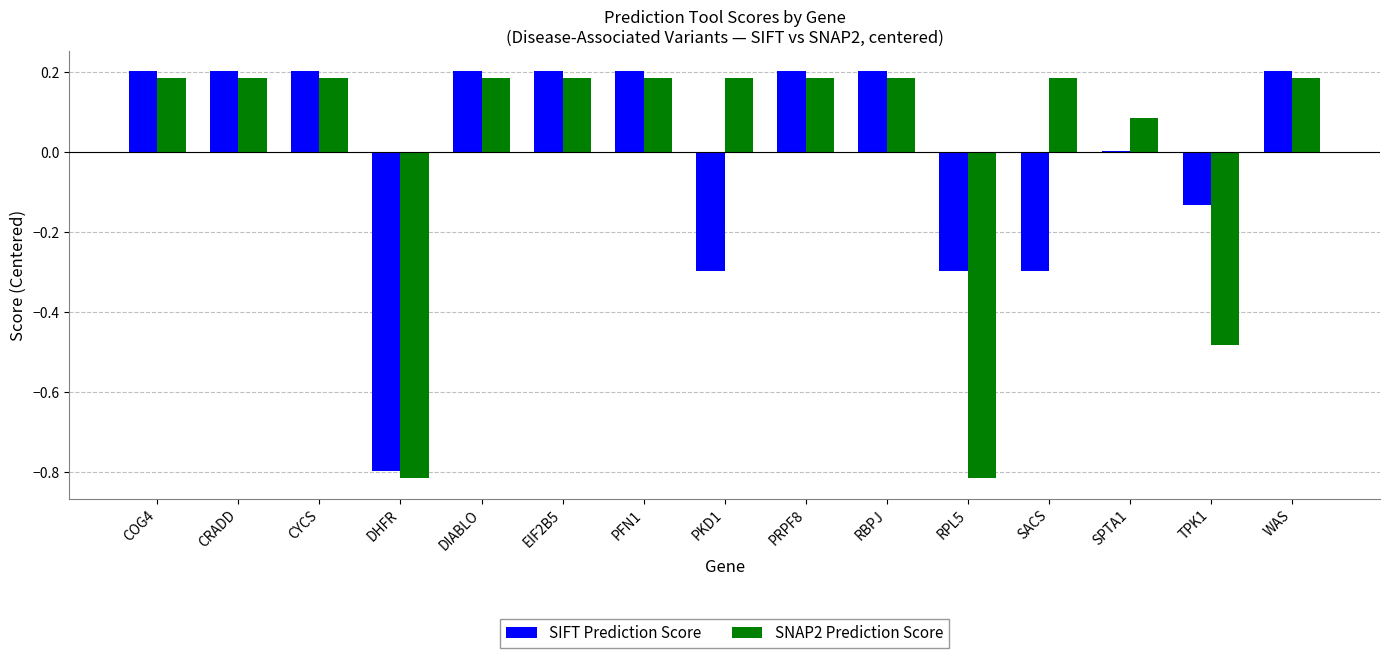

Which series changed the most between PKD1 and WAS?

SIFT Prediction Score